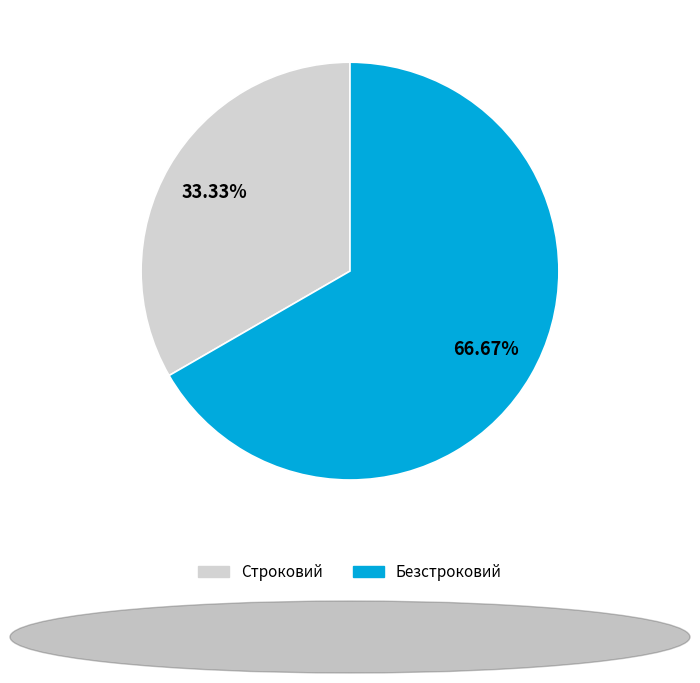

Which category has the smallest portion of the pie?

Строковий